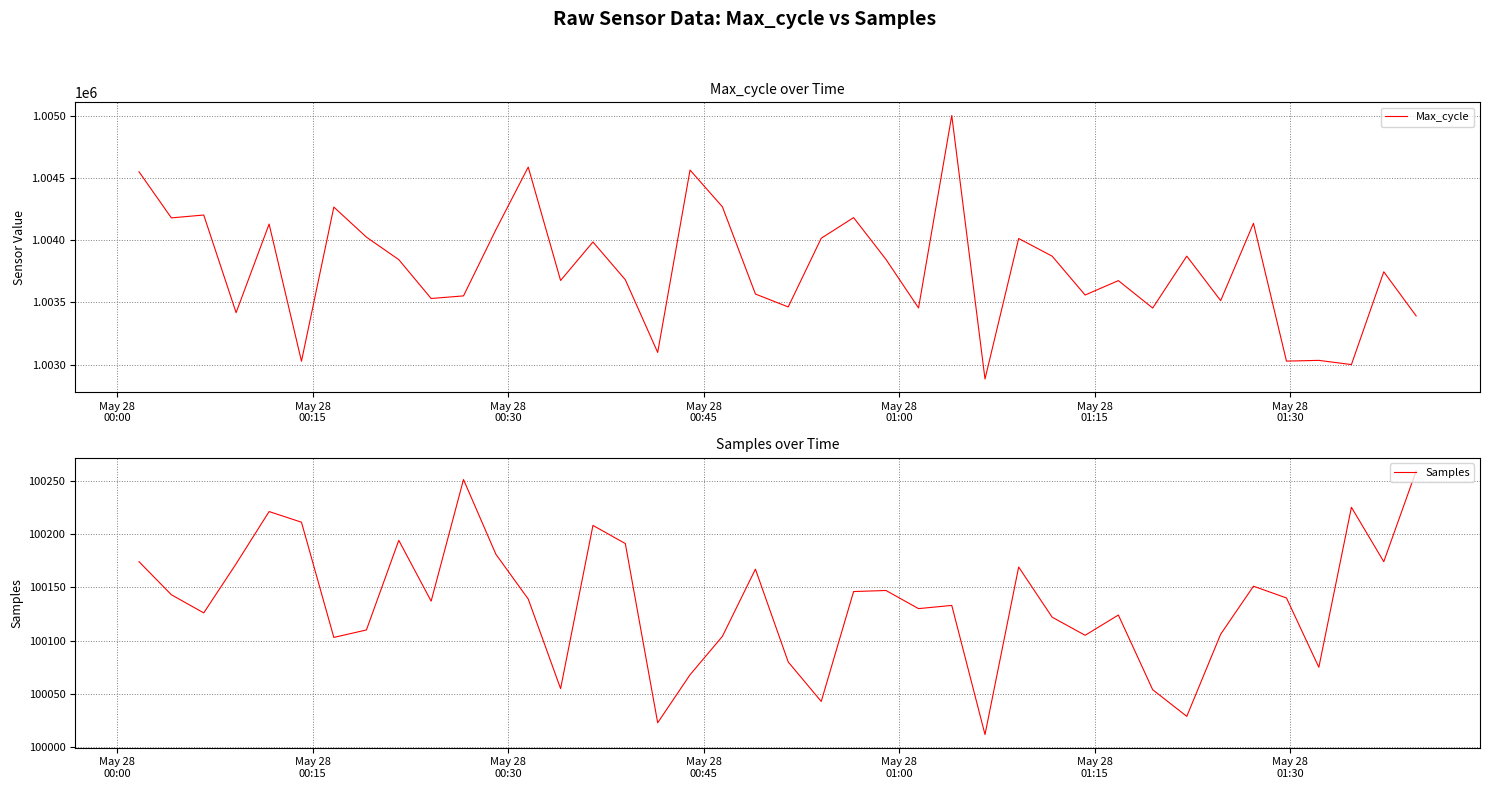

What is the minimum value for Max_cycle?

1002884